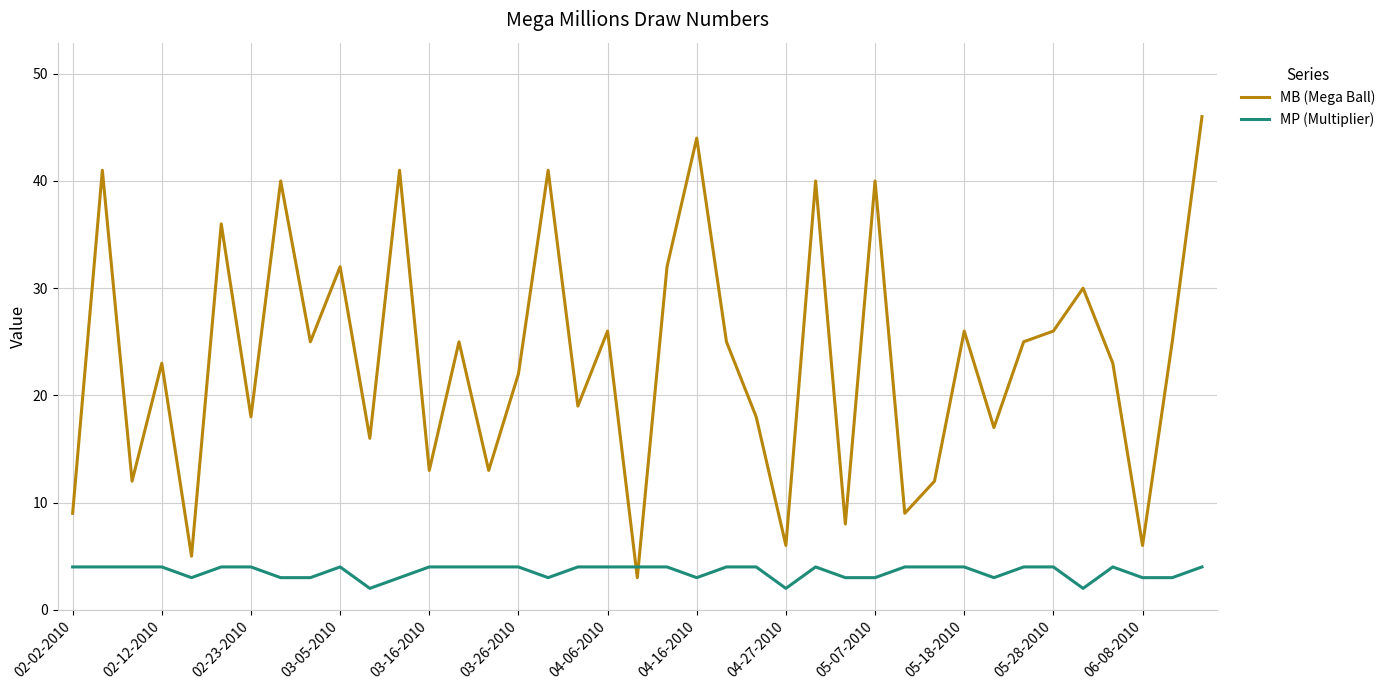

What are all the series names shown in the legend?

MB (Mega Ball), MP (Multiplier)